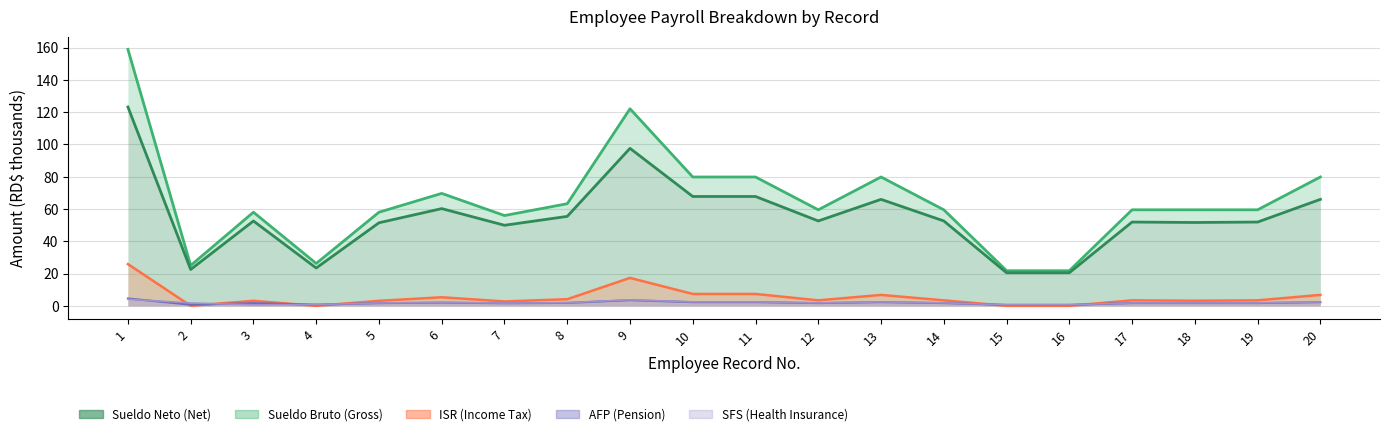

Count the number of categories in the chart.

20